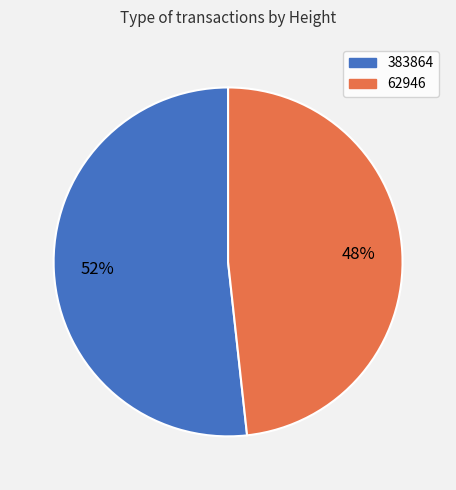

How many segments does this pie chart have?

2